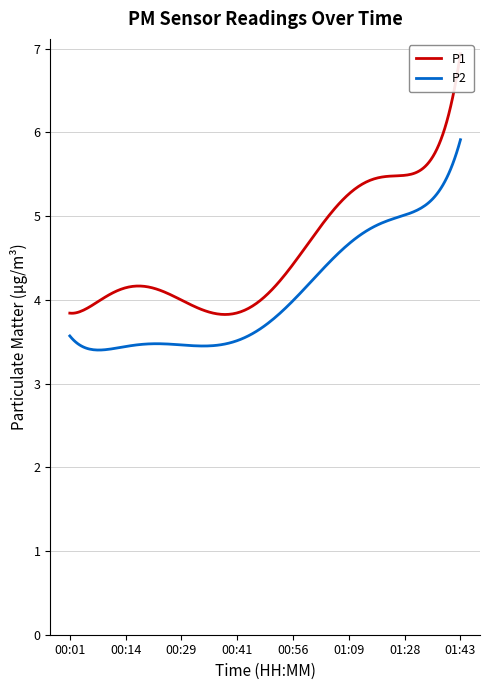

How many lines are shown in the chart?

2